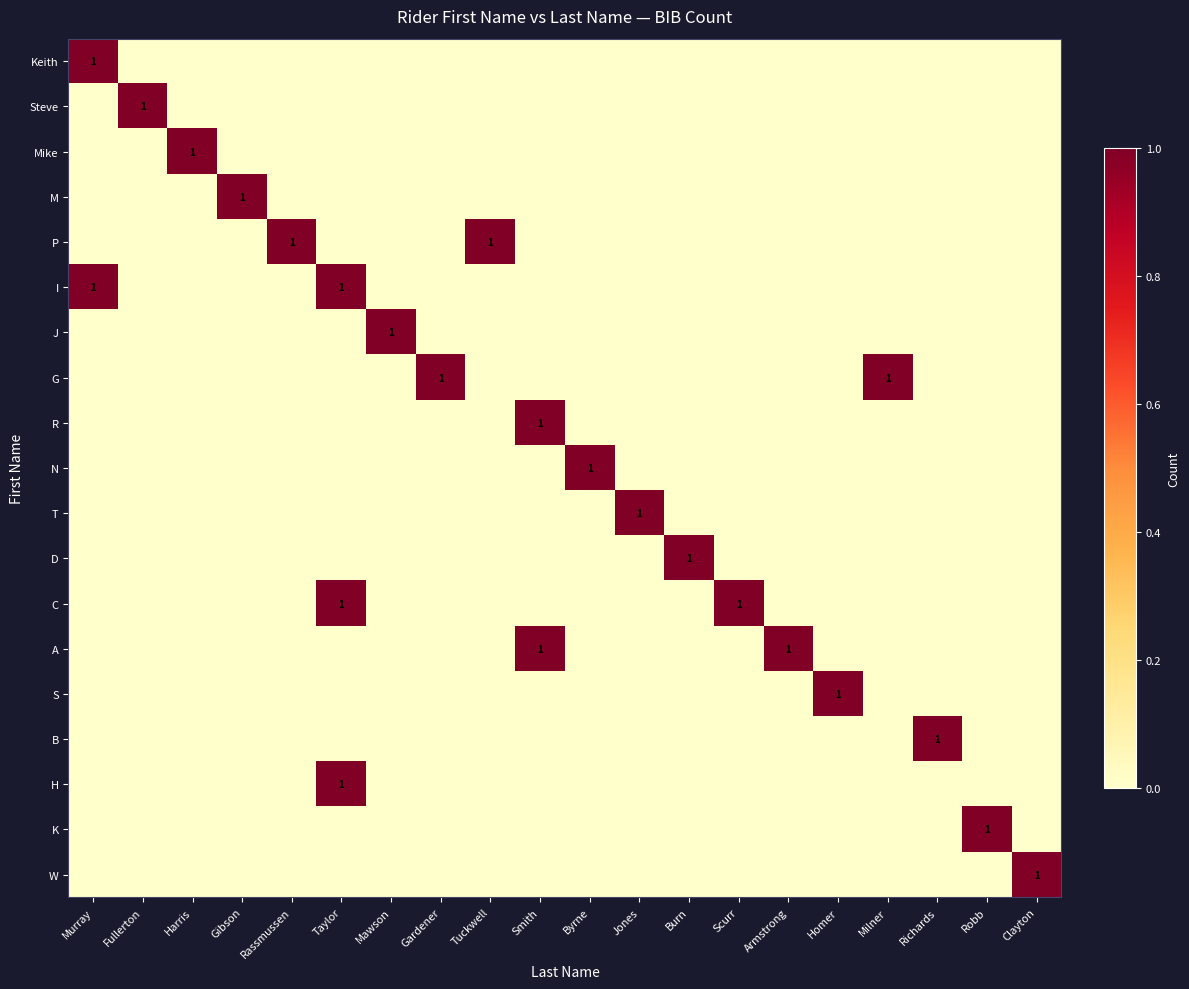

Is it true that T equals 0 at Homer?

True